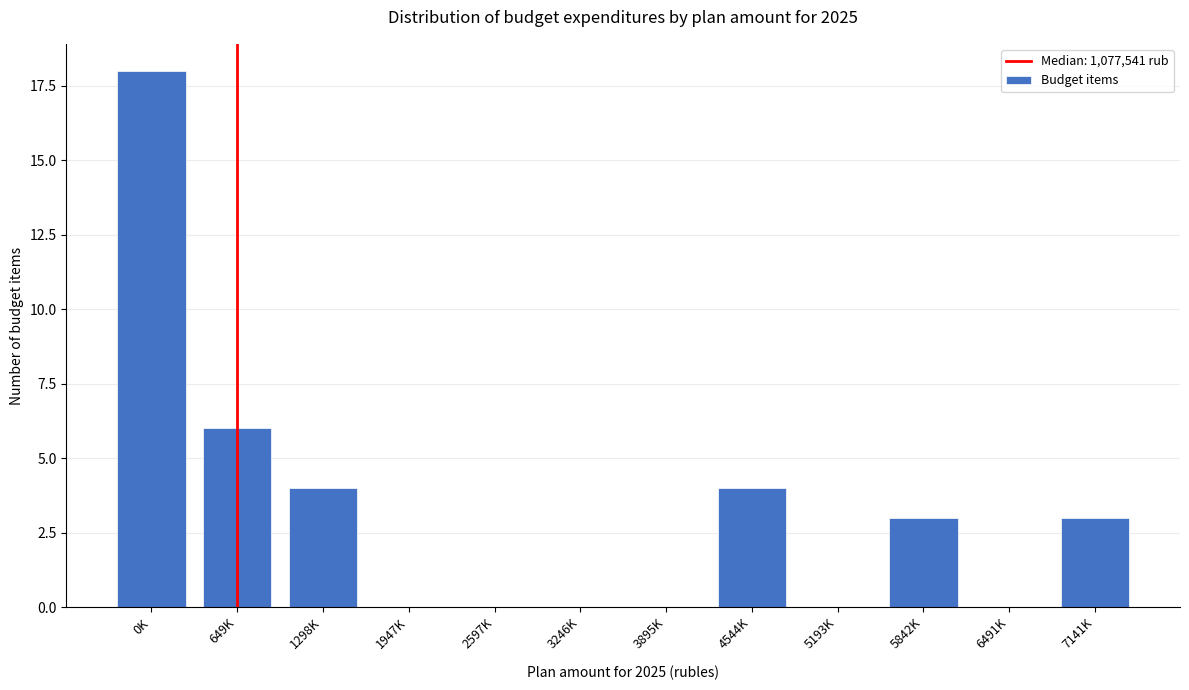

Reading right to left, transcribe all the data shown in this chart.

7141K=3	6491K=0	5842K=3	5193K=0	4544K=4	3895K=0	3246K=0	2597K=0	1947K=0	1298K=4	649K=6	0K=18